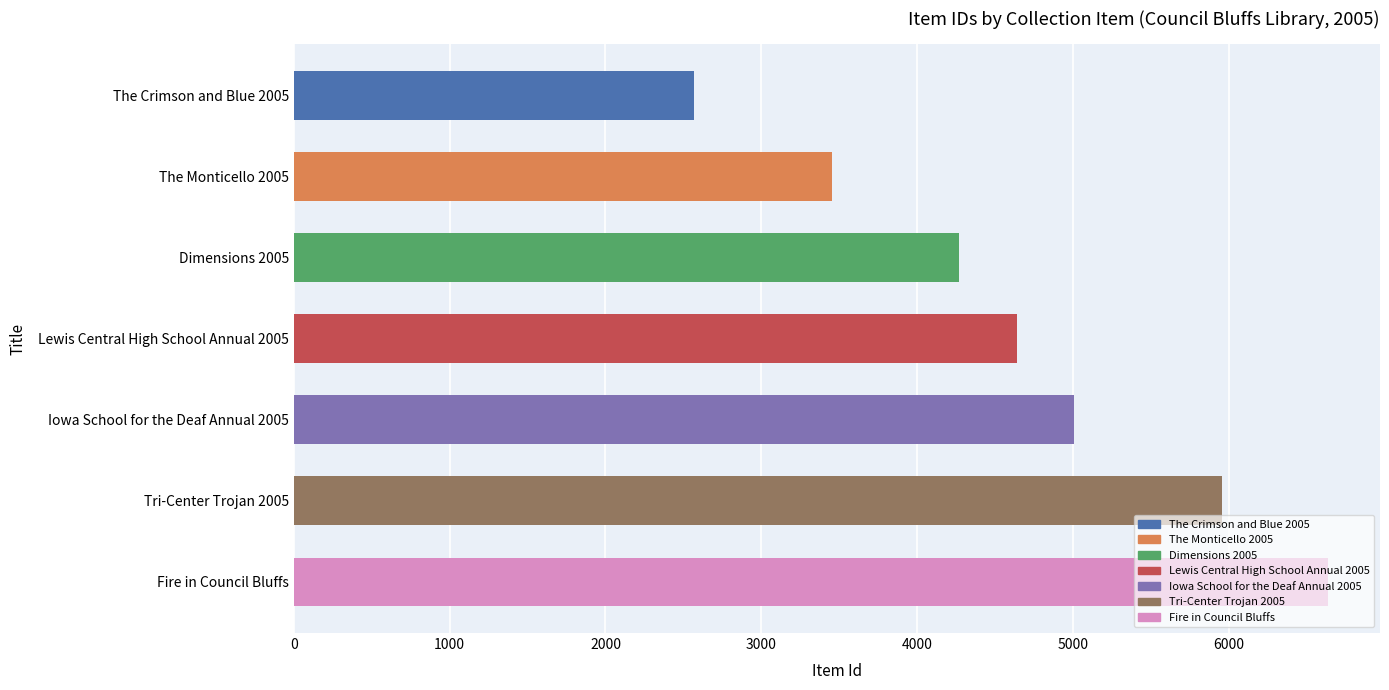

Which label corresponds to the largest value in the chart?

Fire in Council Bluffs